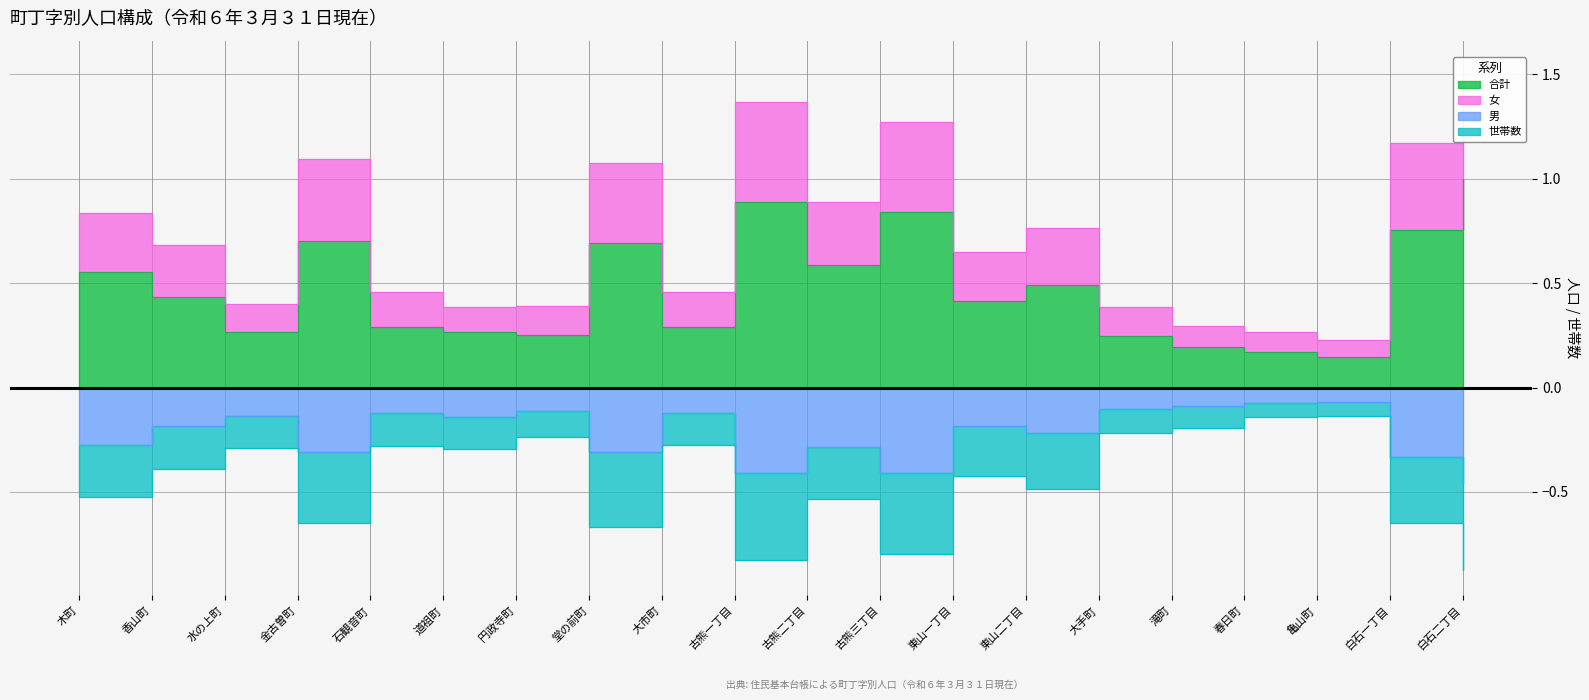

Does the chart have visible grid lines?

Yes